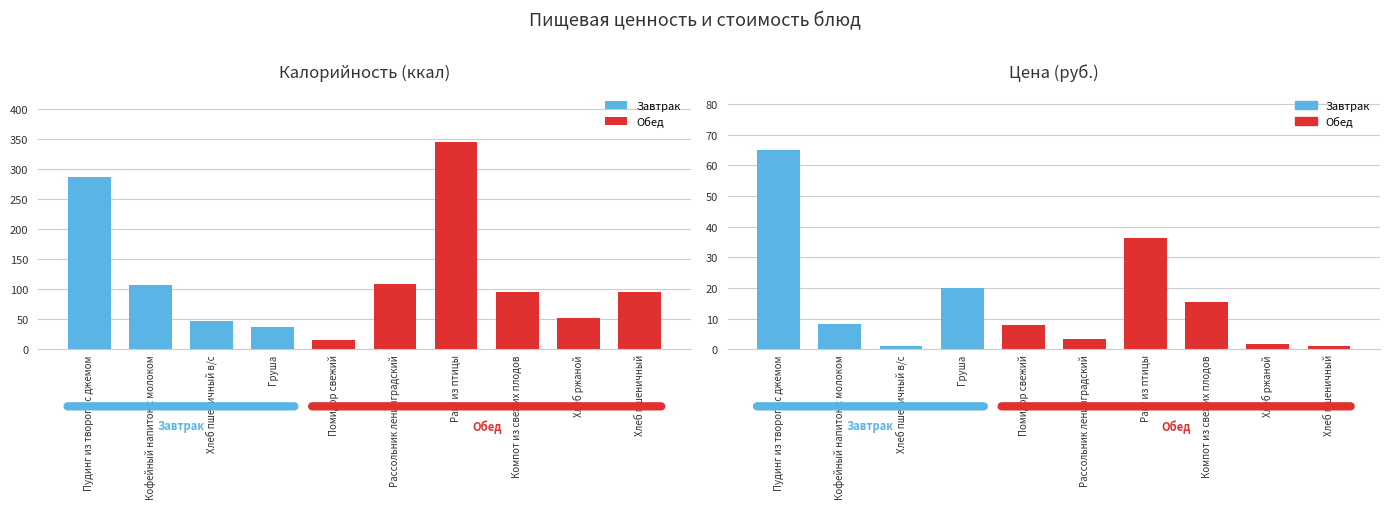

Rank the series by their maximum value, from highest to lowest.

Калорийность, Цена